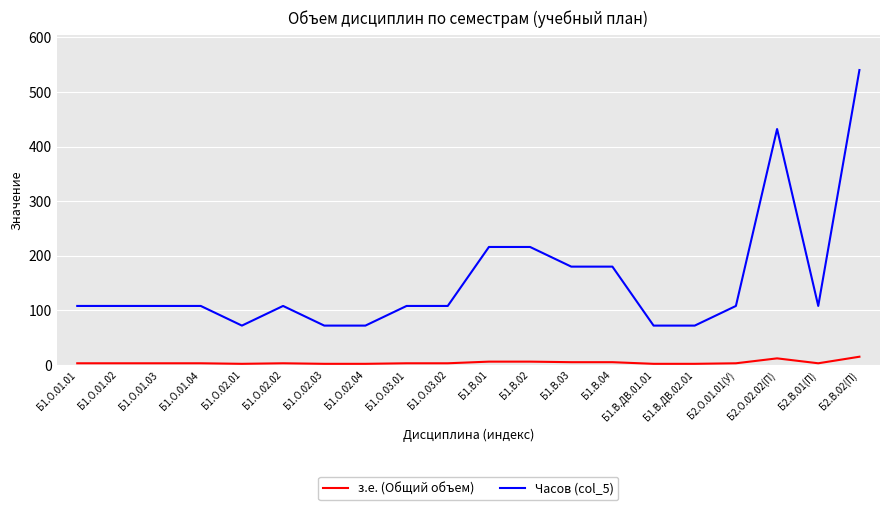

At which category does the chart reach its peak across all series?

Б2.В.02(П)